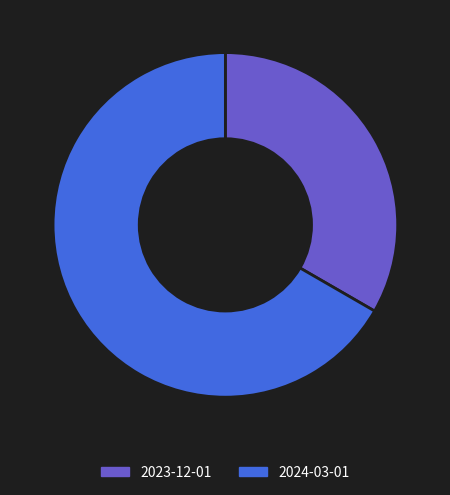

The 2023-12-01 slice represents 33% of the pie. True or false?

True